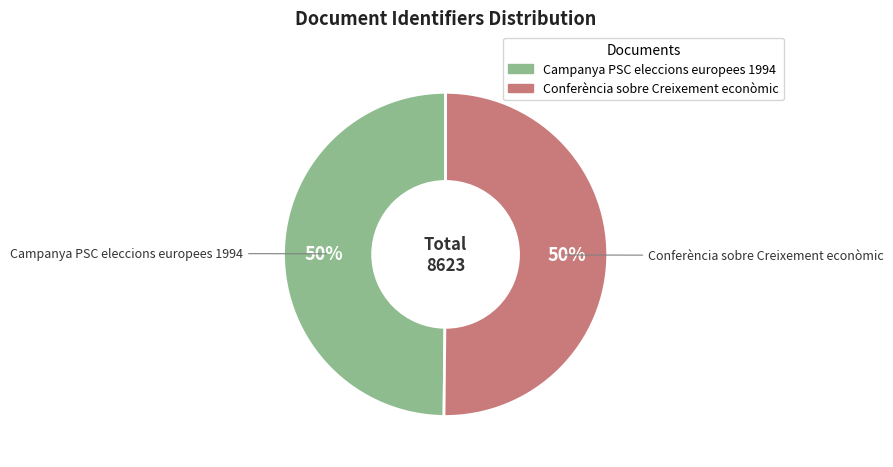

To the nearest percent, what percentage of the pie is Campanya PSC eleccions europees 1994?

50%